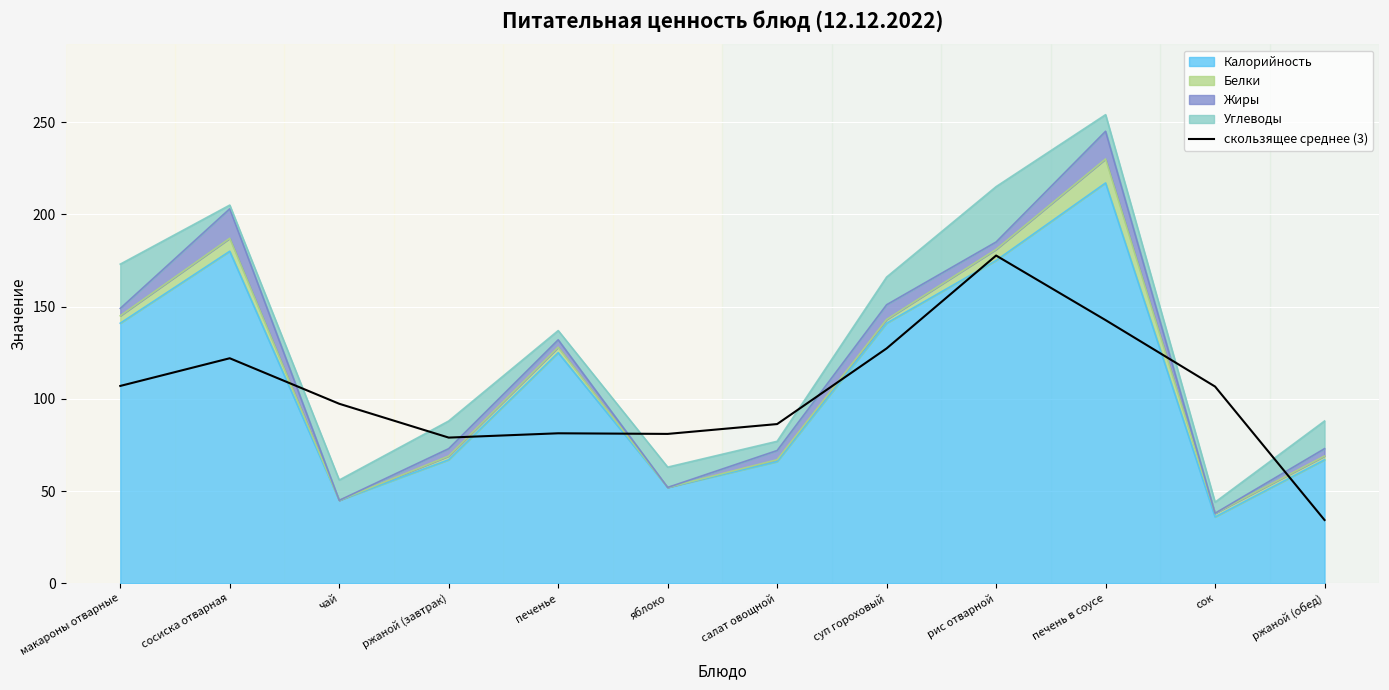

At which category does the data reach its first local peak?

сосиска отварная